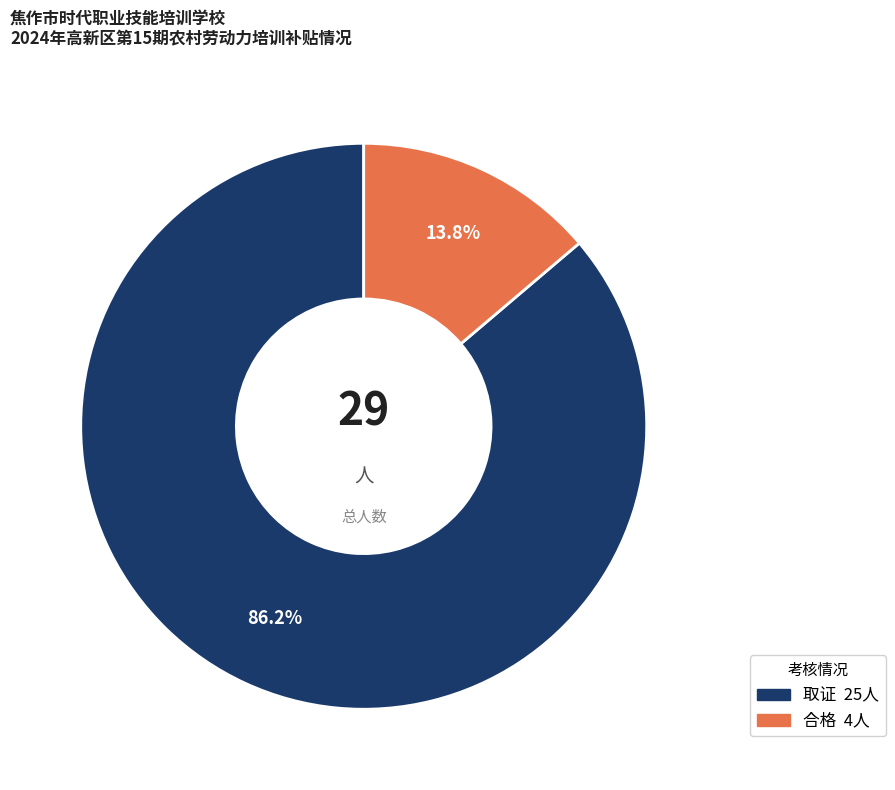

To the nearest percent, what percentage of the pie is 取证?

86%